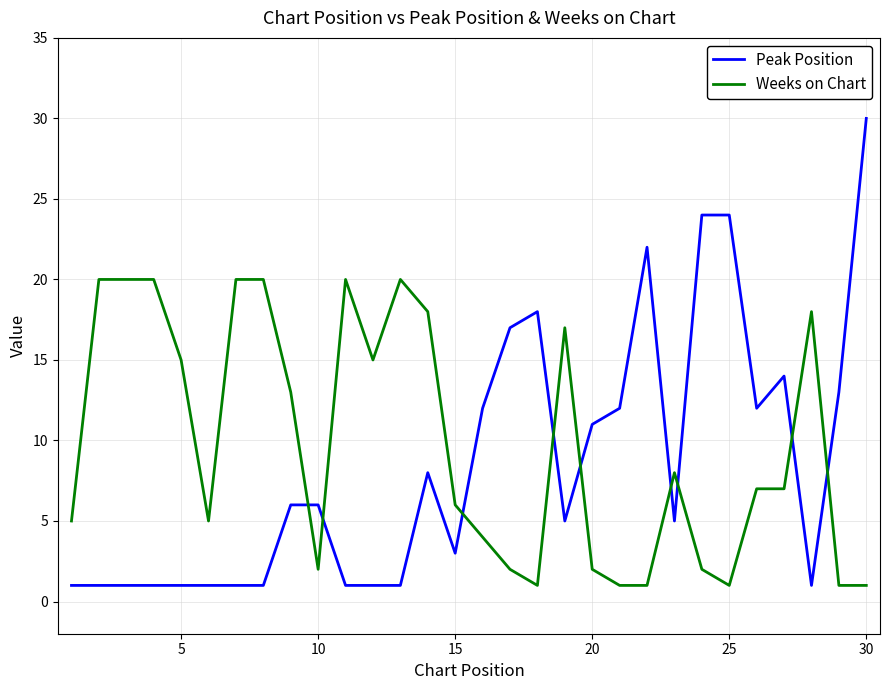

List the series in order of their peak value, highest first.

Peak Position, Weeks on Chart